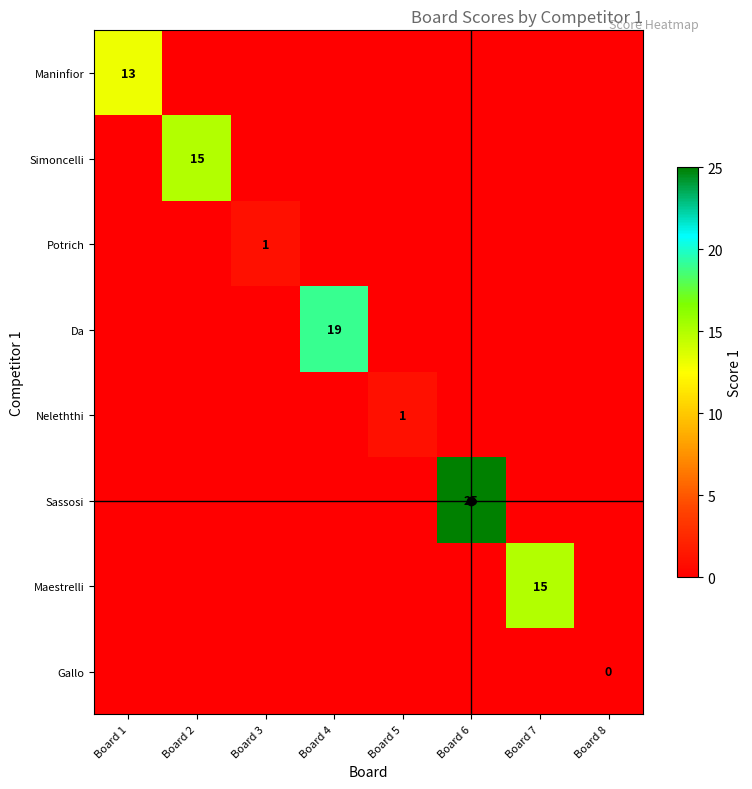

Rank the series at Board 4 from highest to lowest value.

Da, Maninfior, Simoncelli, Potrich, Neleththi, Sassosi, Maestrelli, Gallo